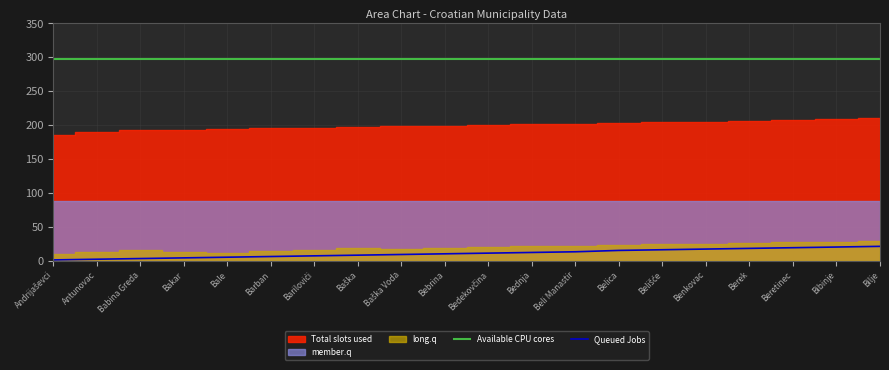

What is the minimum value shown in the chart?

1